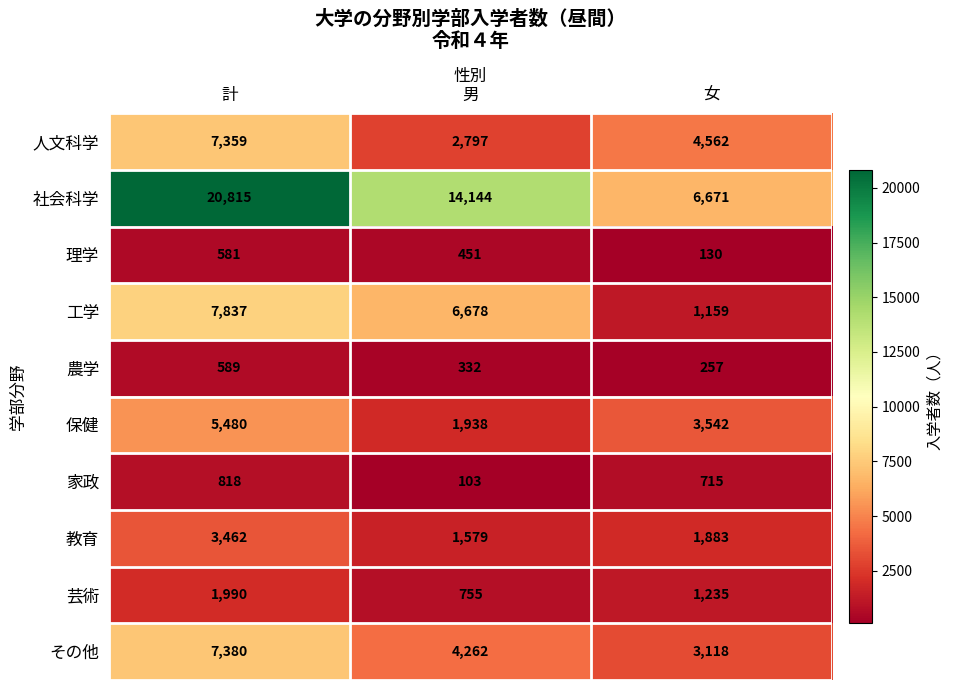

Is it true that 理学 equals 856 at 計?

False